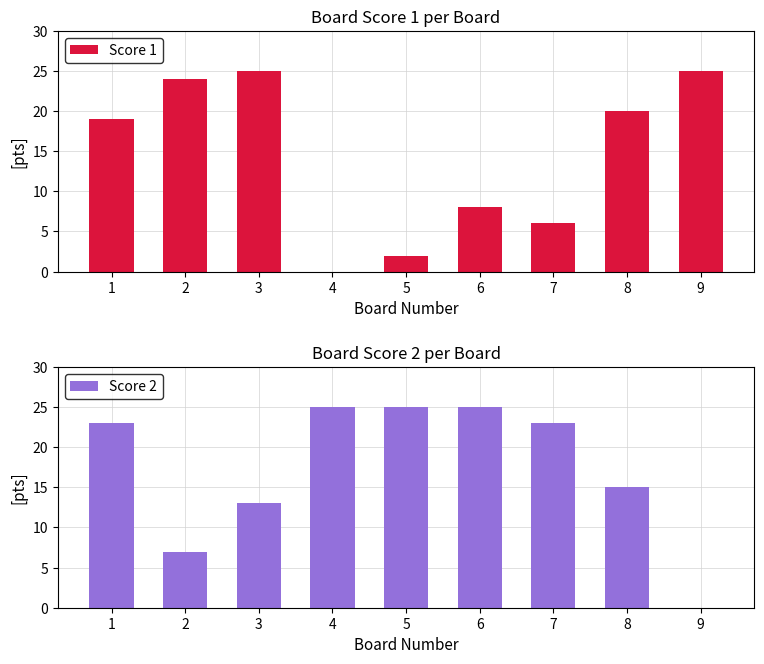

What is the sum of the Score 1 values at 3 and 1?

44